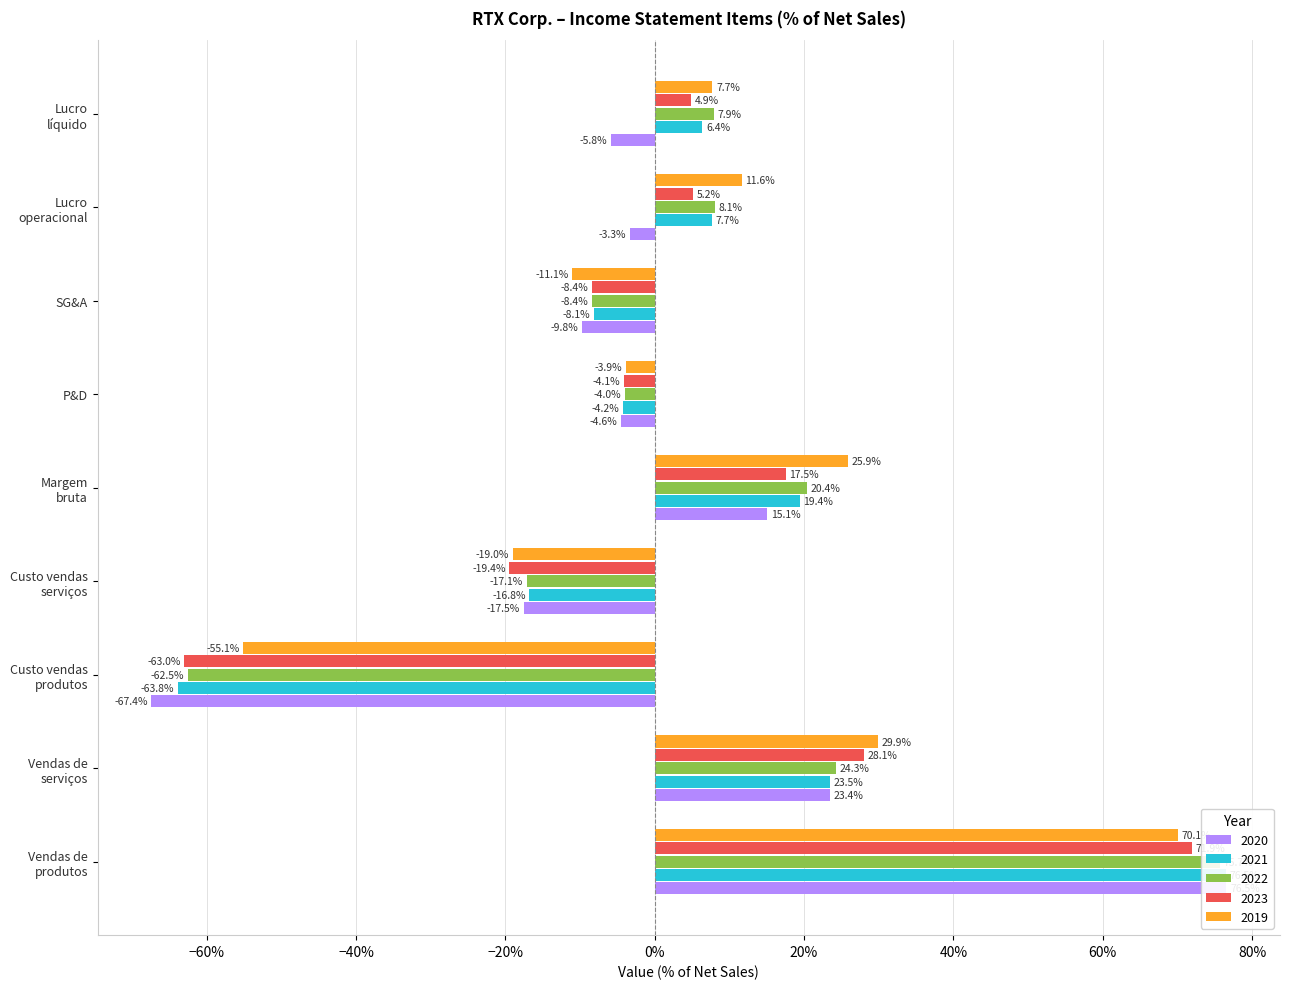

The value of 2023 at Vendas de produtos is 0.7. True or false?

True